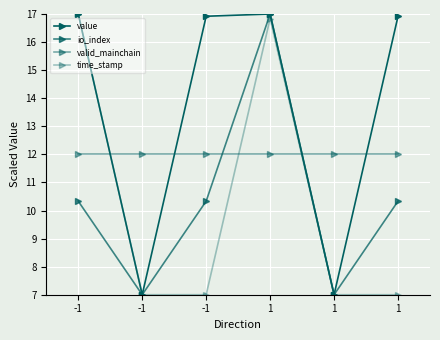

At which label does valid_mainchain reach its peak?

-1